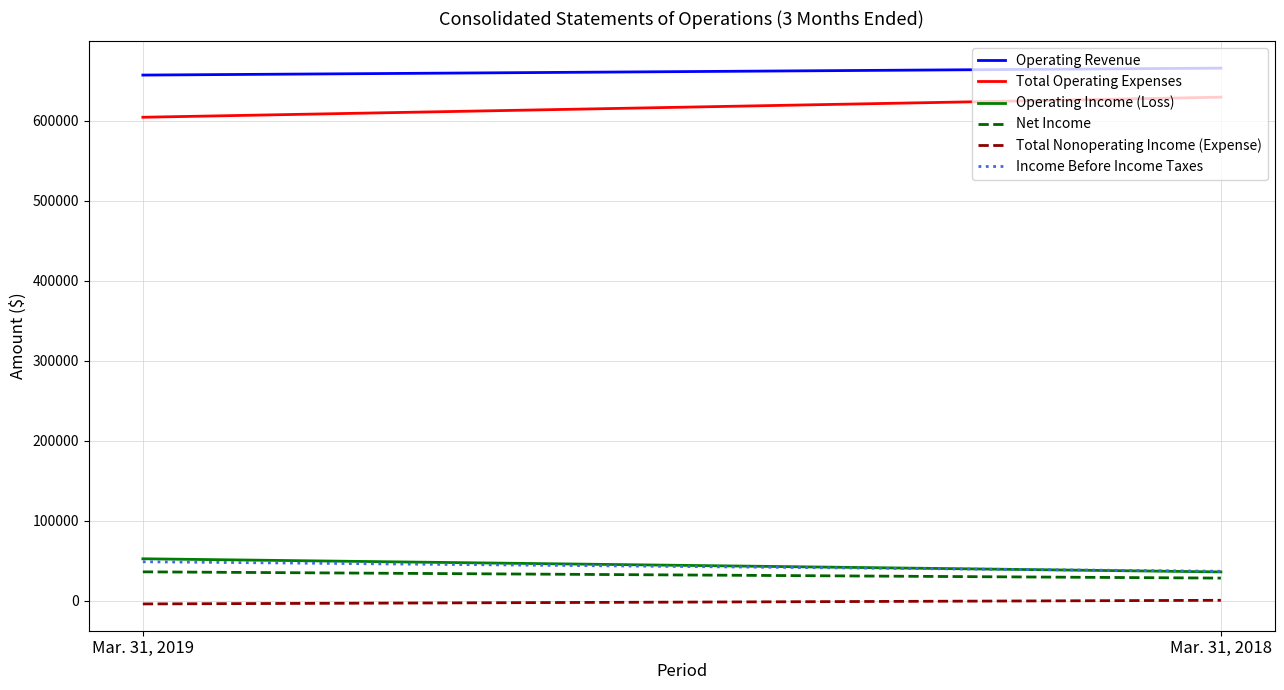

Where is Net Income nearest to the value 32450?

Mar. 31, 2019